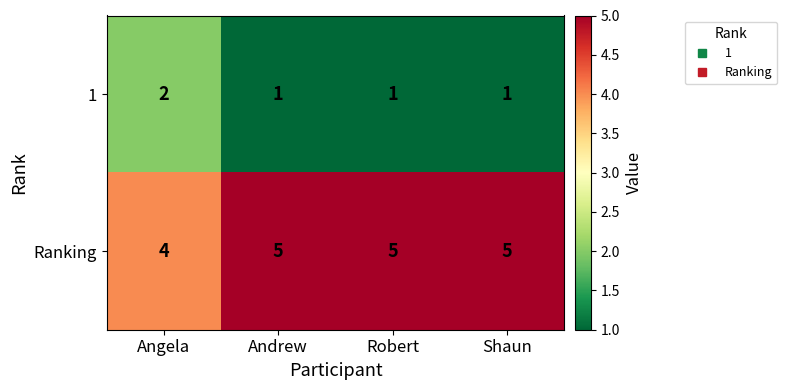

Which category has the highest value in the 1 series?

Angela